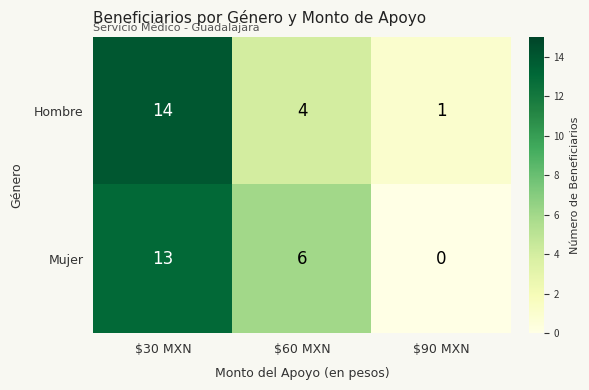

What is the difference between the maximum and minimum values in the Hombre series?

13